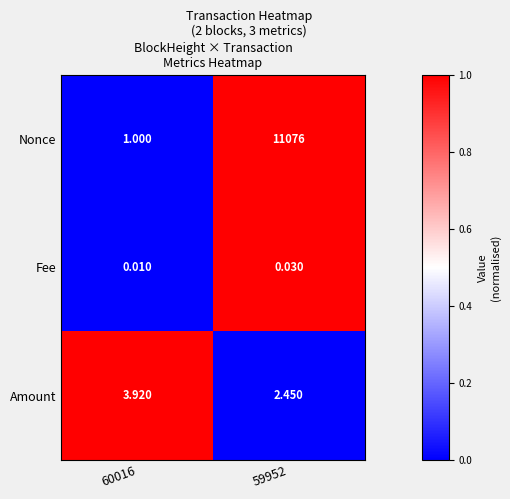

How many distinct data groups are displayed?

3